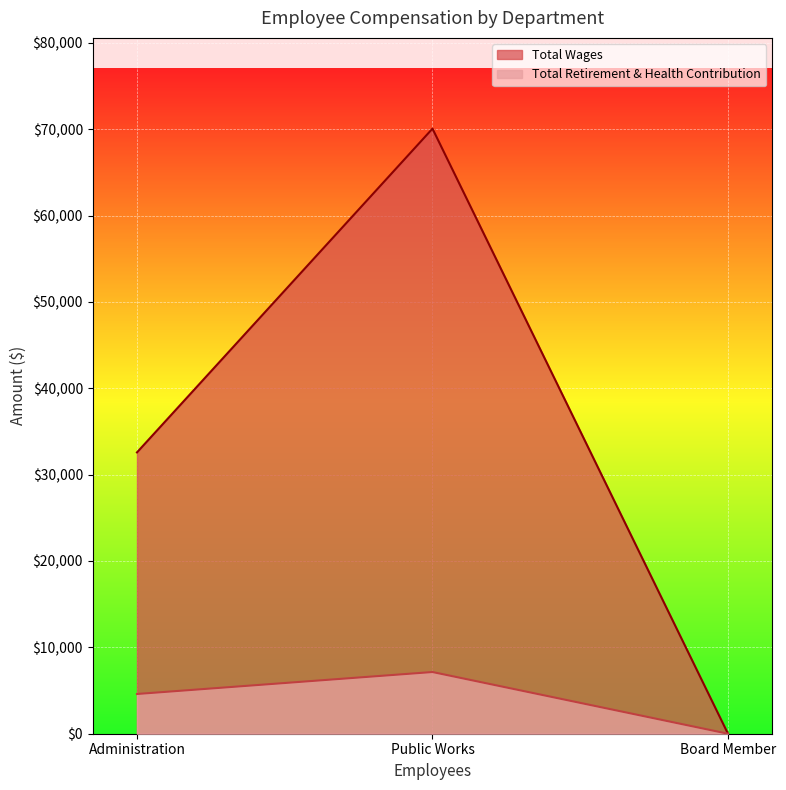

How many lines are shown in the chart?

2